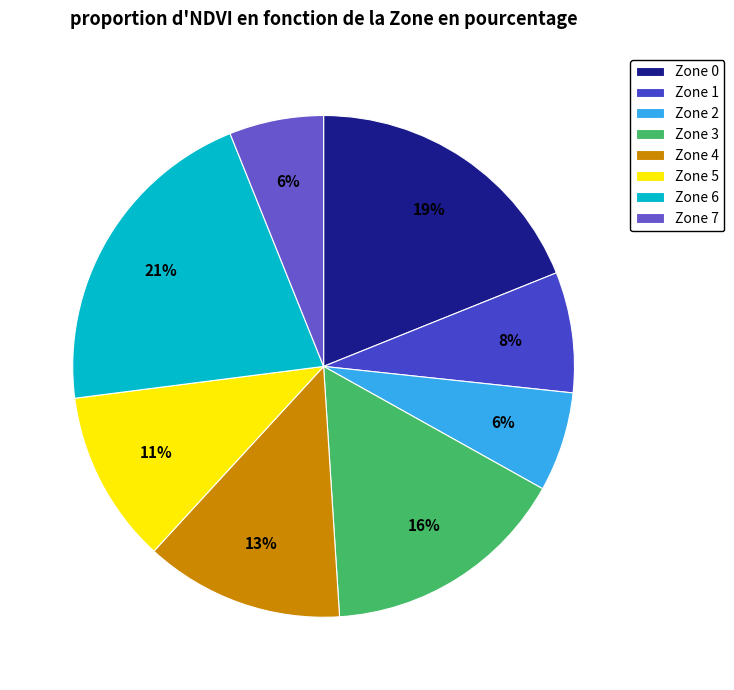

Which slice is the smallest?

Zone 7